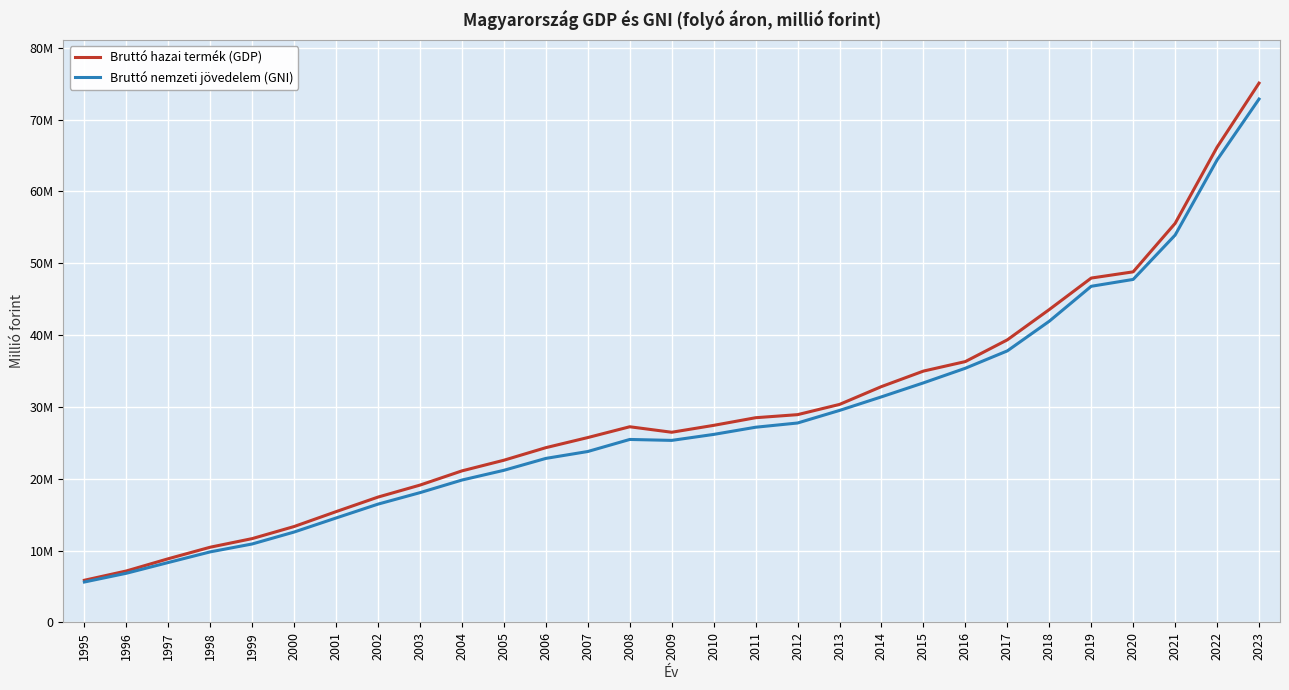

What are all the series names shown in the legend?

Bruttó hazai termék (GDP), Bruttó nemzeti jövedelem (GNI)